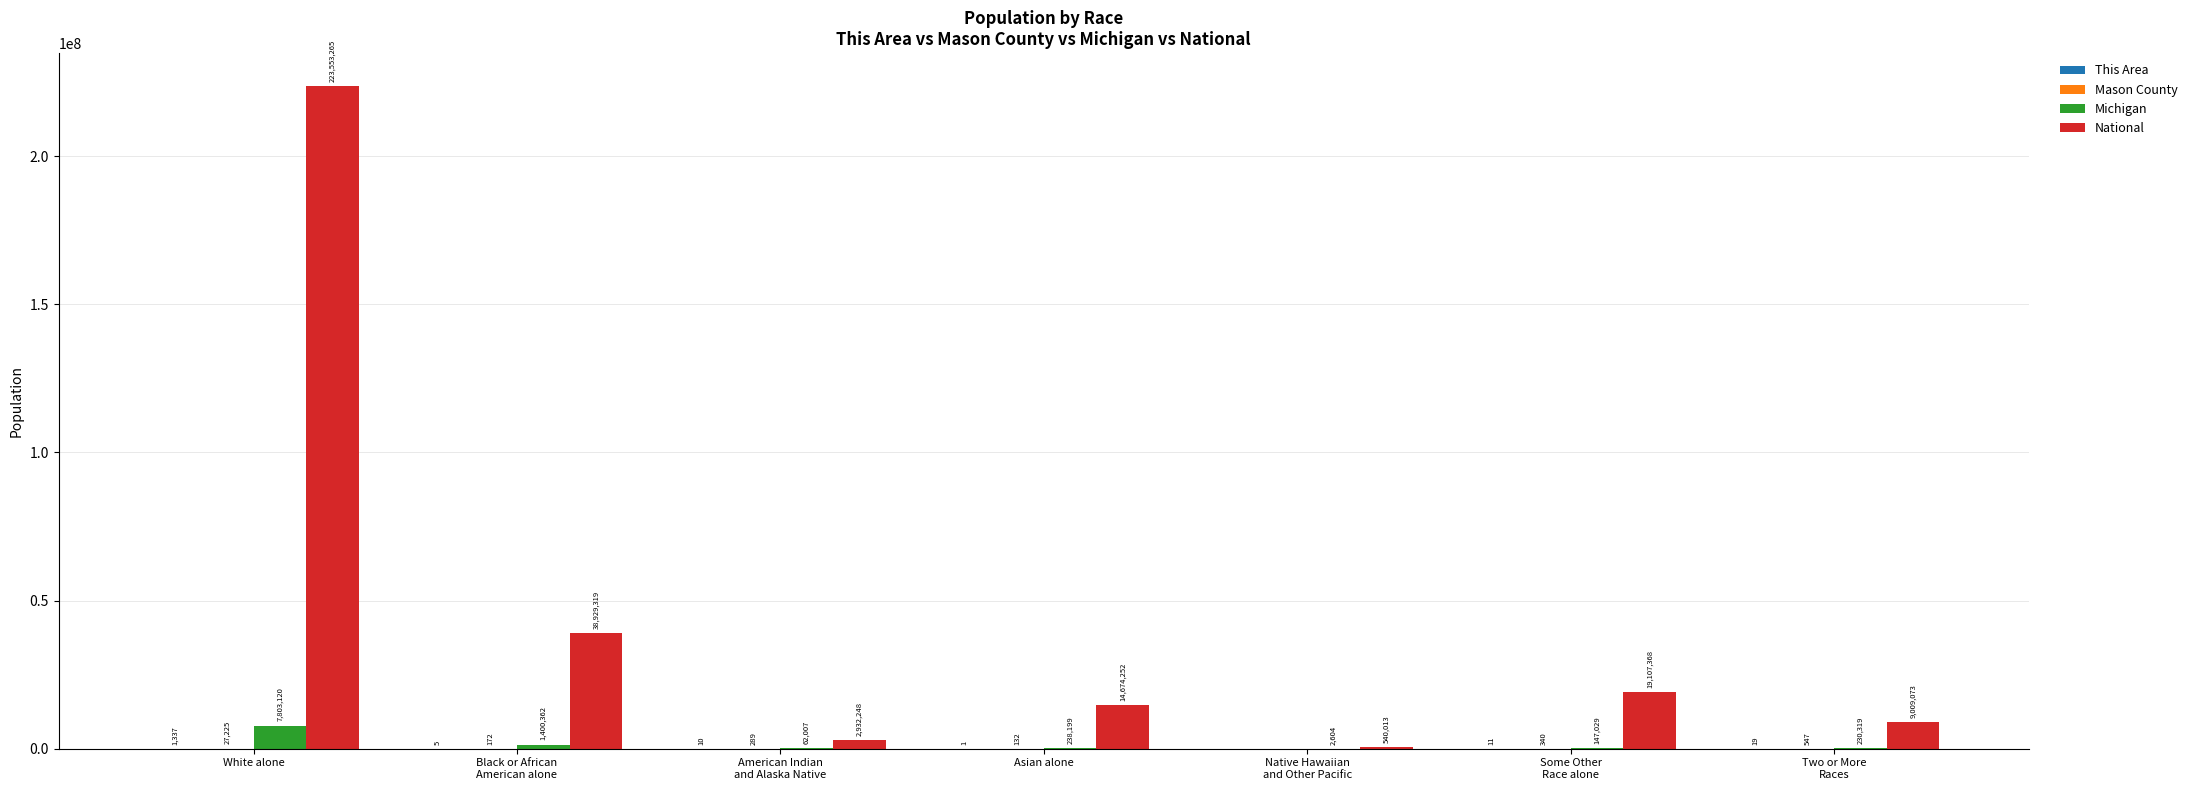

What is the greatest value displayed?

223553265